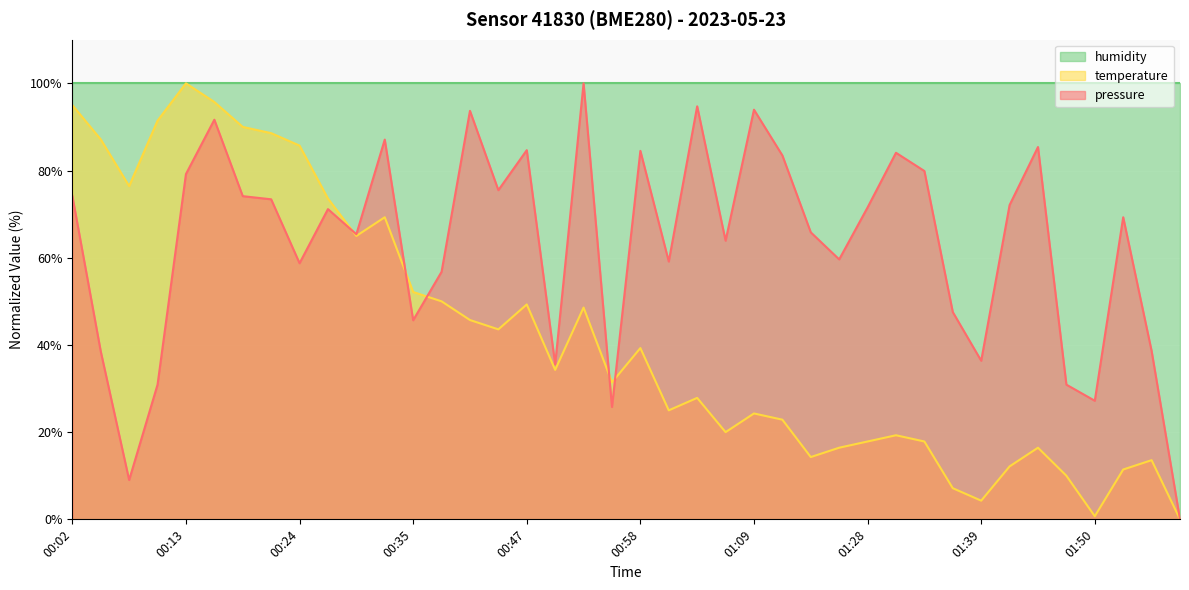

Which series has the largest total across all categories?

humidity